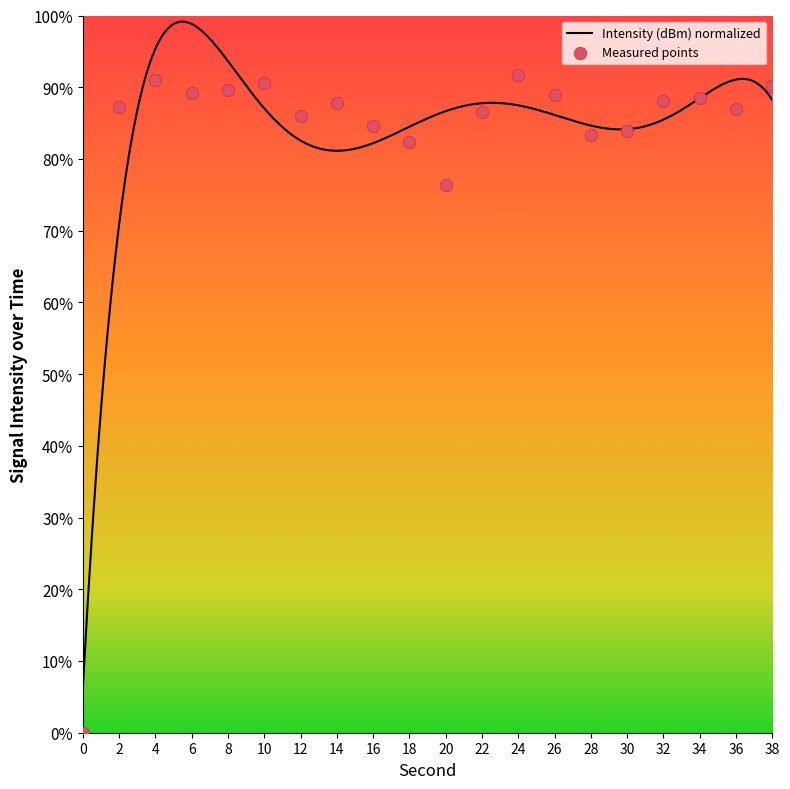

Between 16 and 20, which is larger?

16